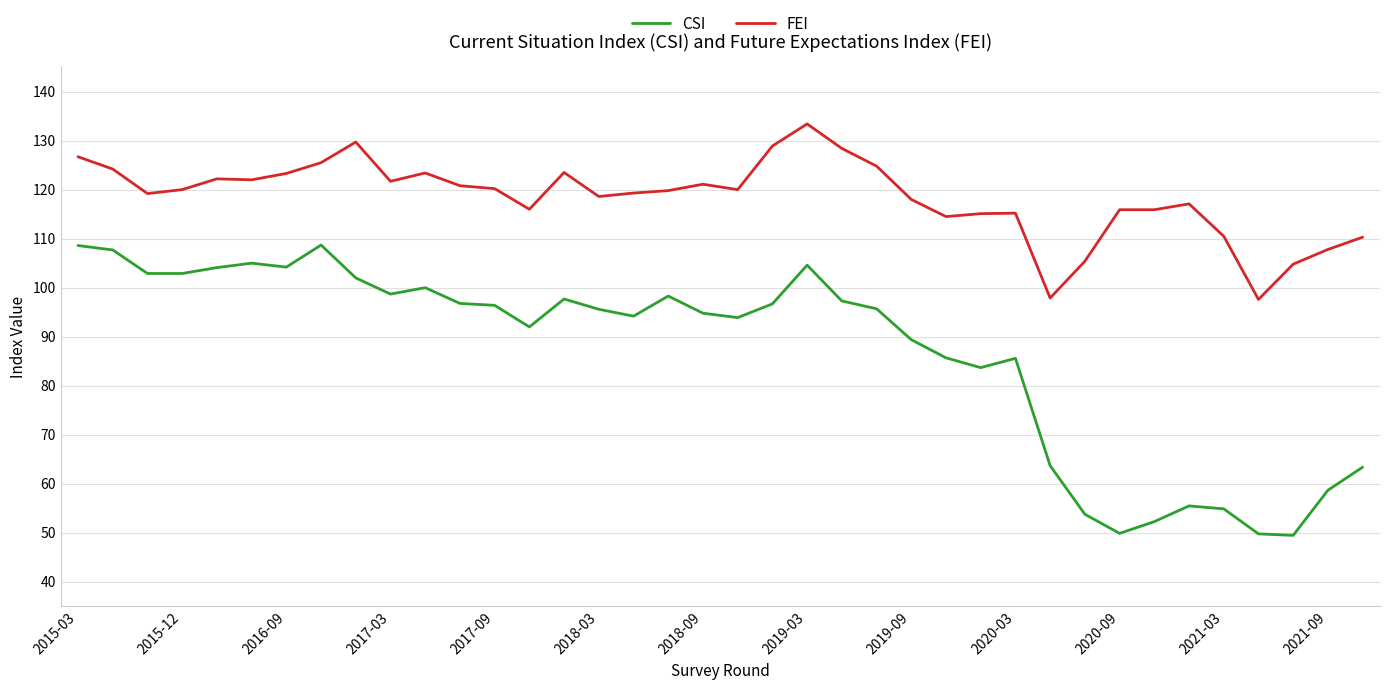

Which series has the widest spread of values?

CSI